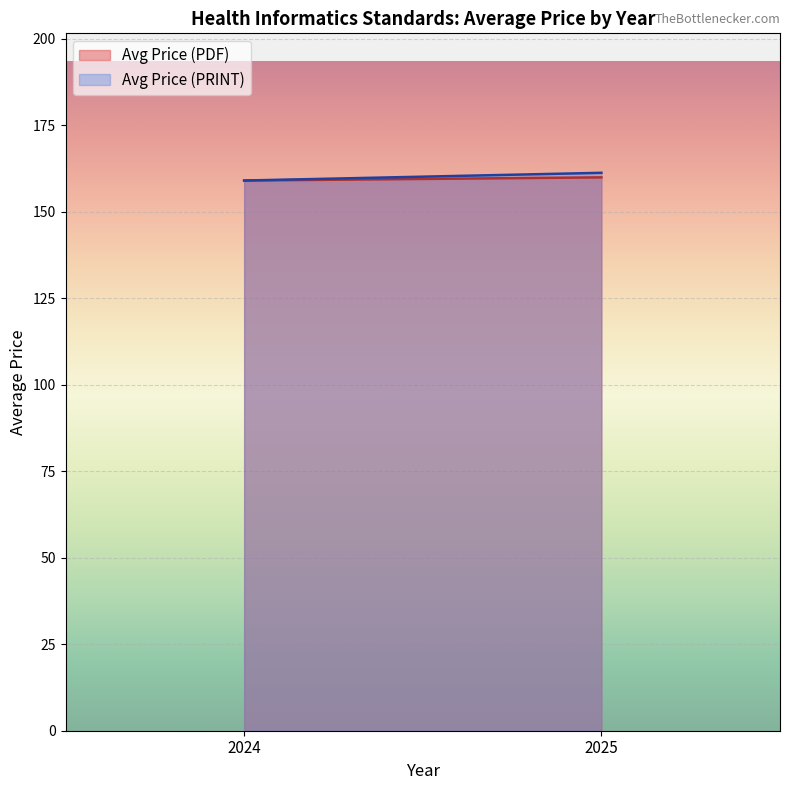

List the labels in order of Avg Price (PRINT) value, largest first.

2025, 2024